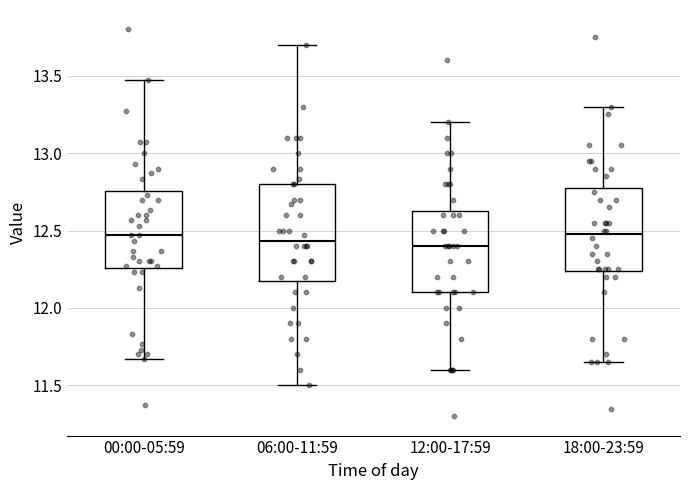

Reading left to right, read every box against the y-axis: the position of its median line, the range the box covers, and the ends of its whiskers. The values are not printed on the chart, so give them approximately, as read against the axis.

00:00-05:59: median 12.45, box 12.25 to 12.75, whiskers 11.65 to 13.45
06:00-11:59: median 12.45, box 12.20 to 12.80, whiskers 11.50 to 13.70
12:00-17:59: median 12.40, box 12.10 to 12.65, whiskers 11.60 to 13.20
18:00-23:59: median 12.50, box 12.25 to 12.80, whiskers 11.65 to 13.30